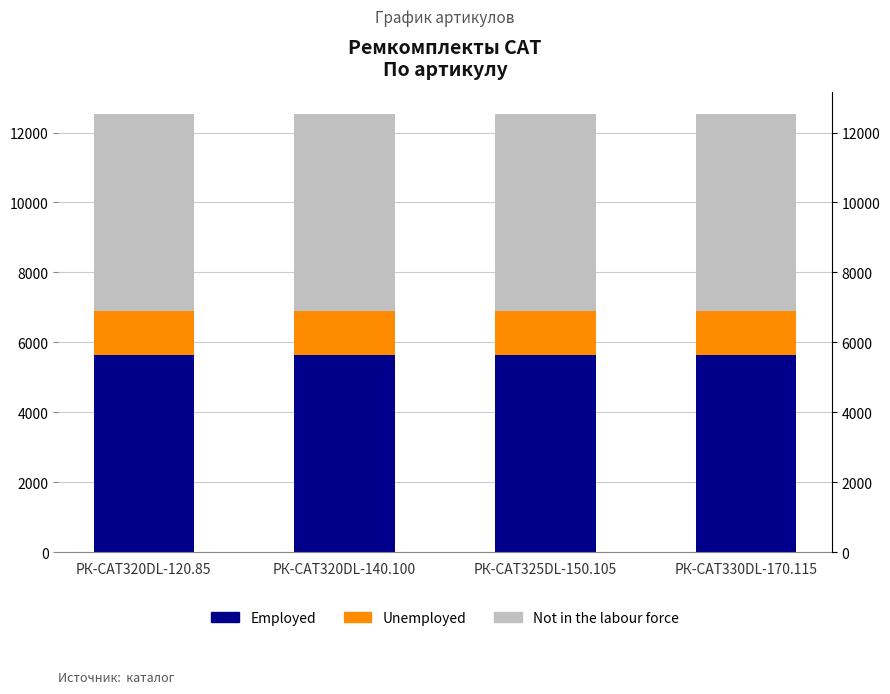

Which series changed the most between РК-CAT320DL-120.85 and РК-CAT320DL-140.100?

Employed